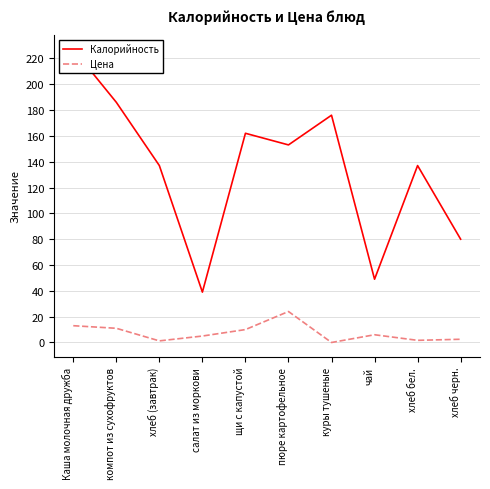

Where is Калорийность nearest to the value 133?

хлеб (завтрак)